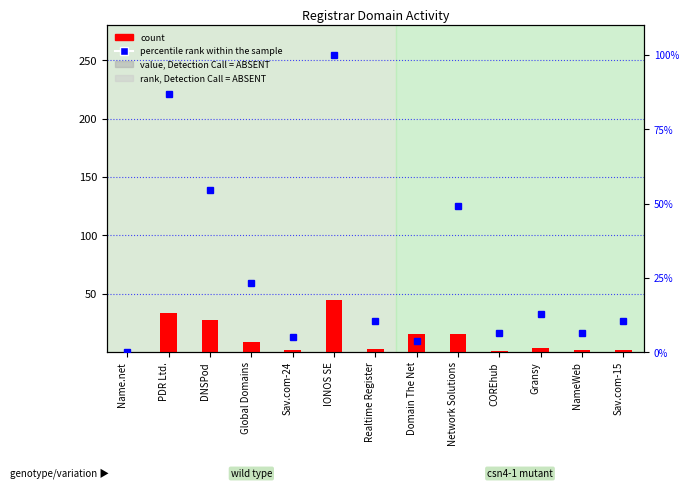

What is the value of the count bar at the 10th from the left?

1.0